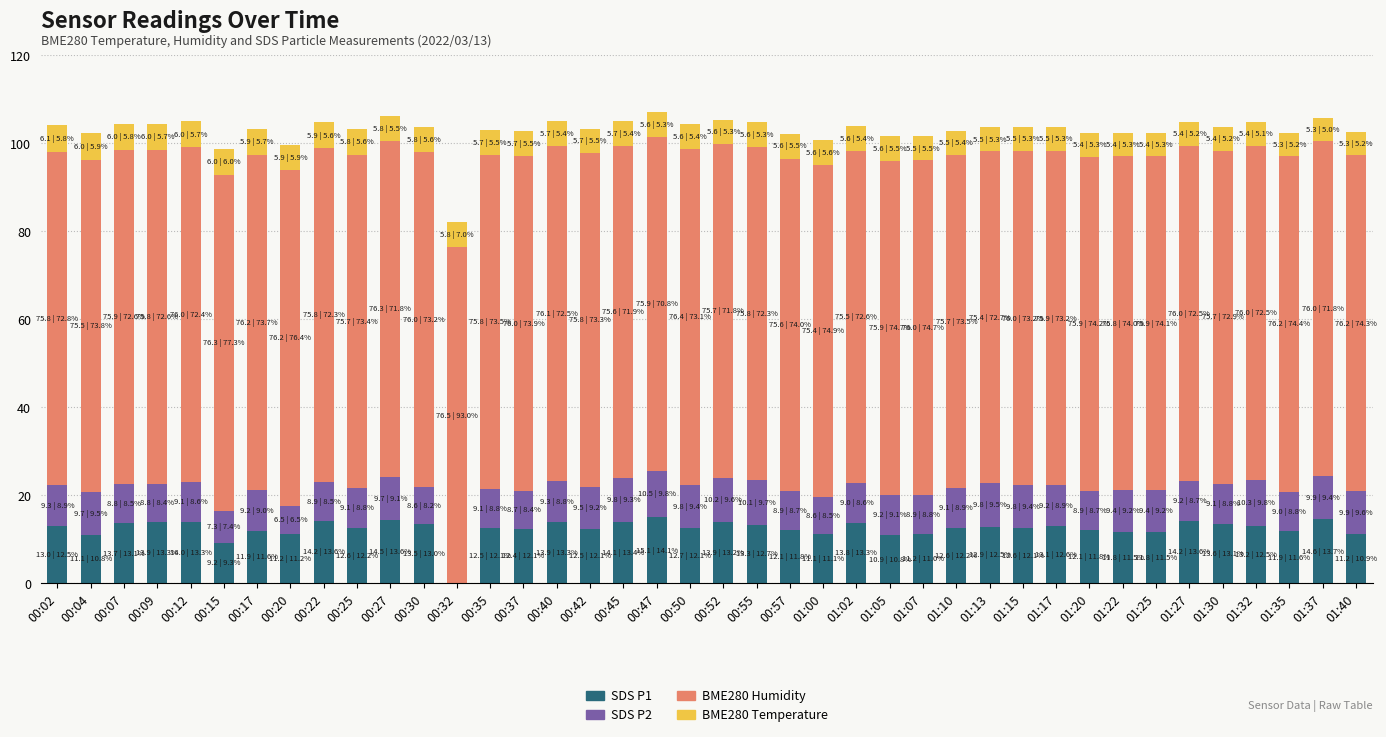

What is the total value across all series at 00:47?

107.2